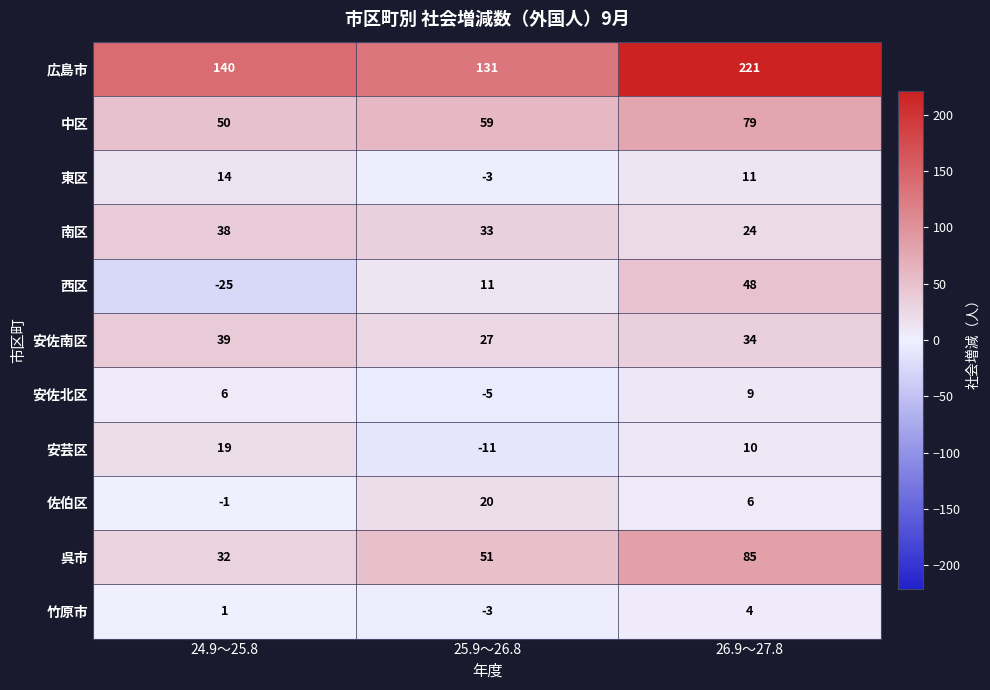

Rank the categories by 西区 value from highest to lowest.

26.9～27.8, 25.9～26.8, 24.9～25.8